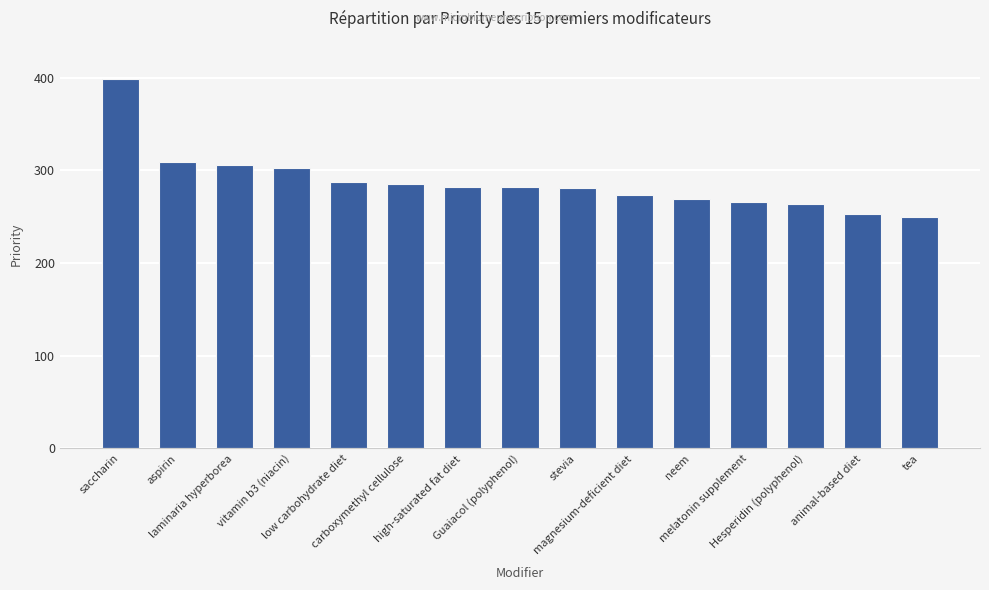

What is the difference between the second highest and second lowest values?

55.5